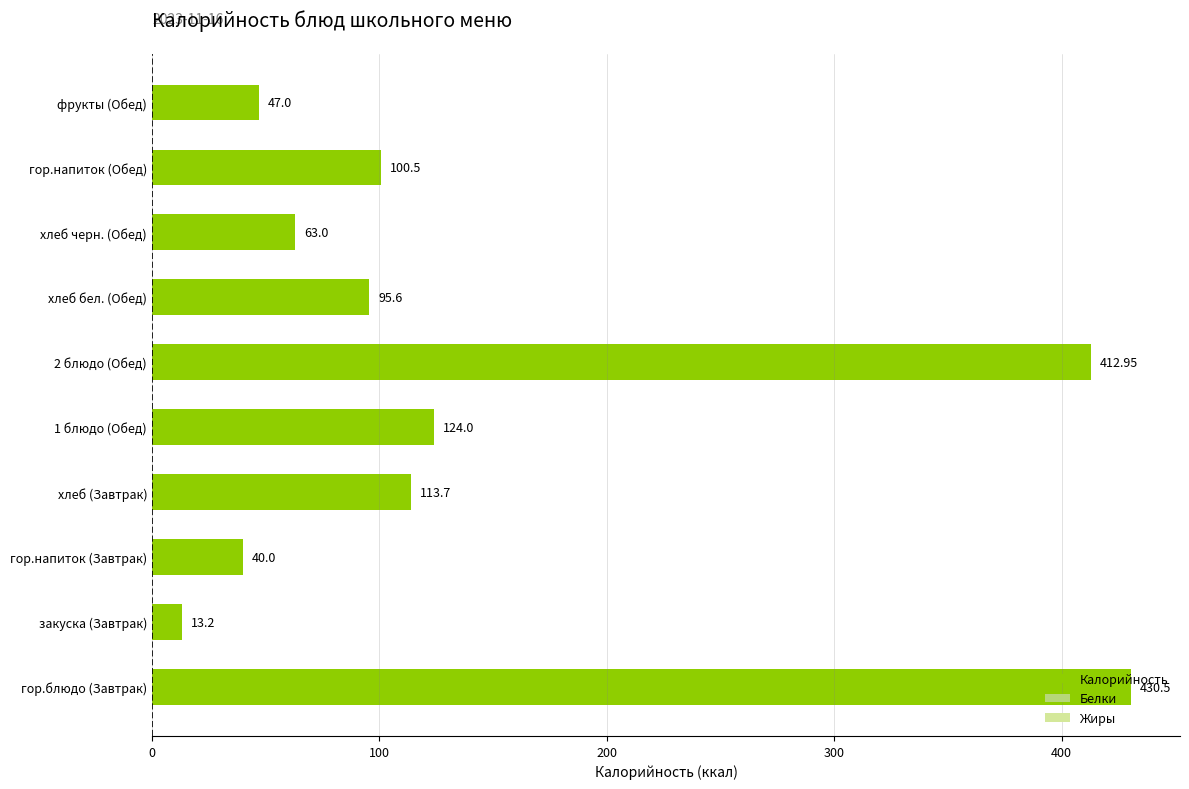

Which category has the lowest value across all series?

закуска (Завтрак)